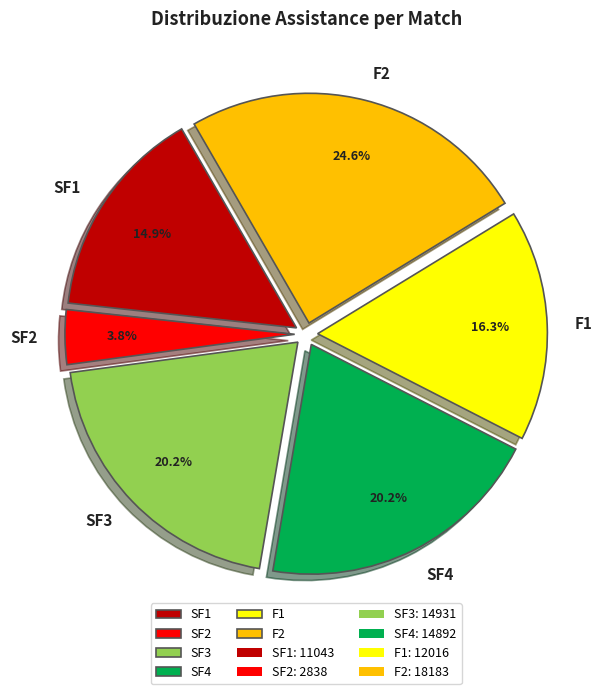

True or false: SF1 accounts for 15% of the total.

True